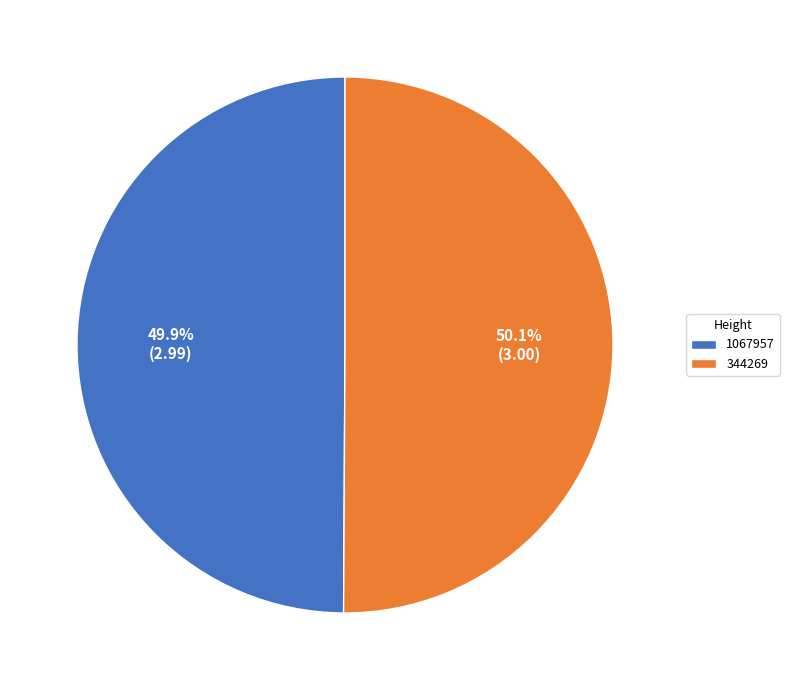

The 344269 slice represents 50% of the pie. True or false?

True